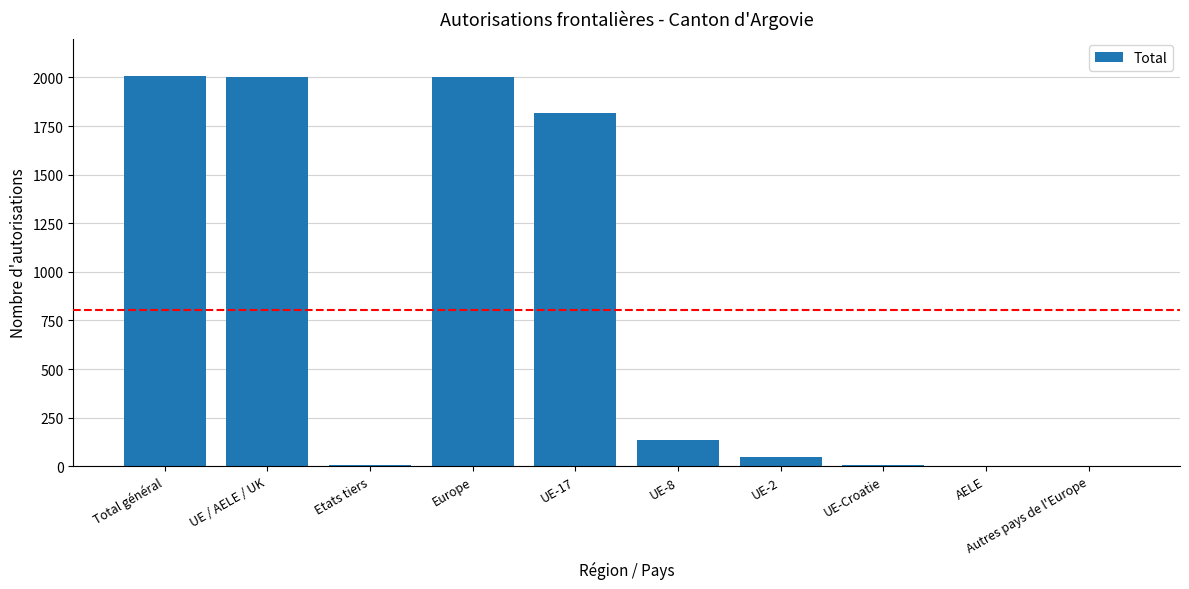

Where is the data nearest to the value 1003?

UE-17